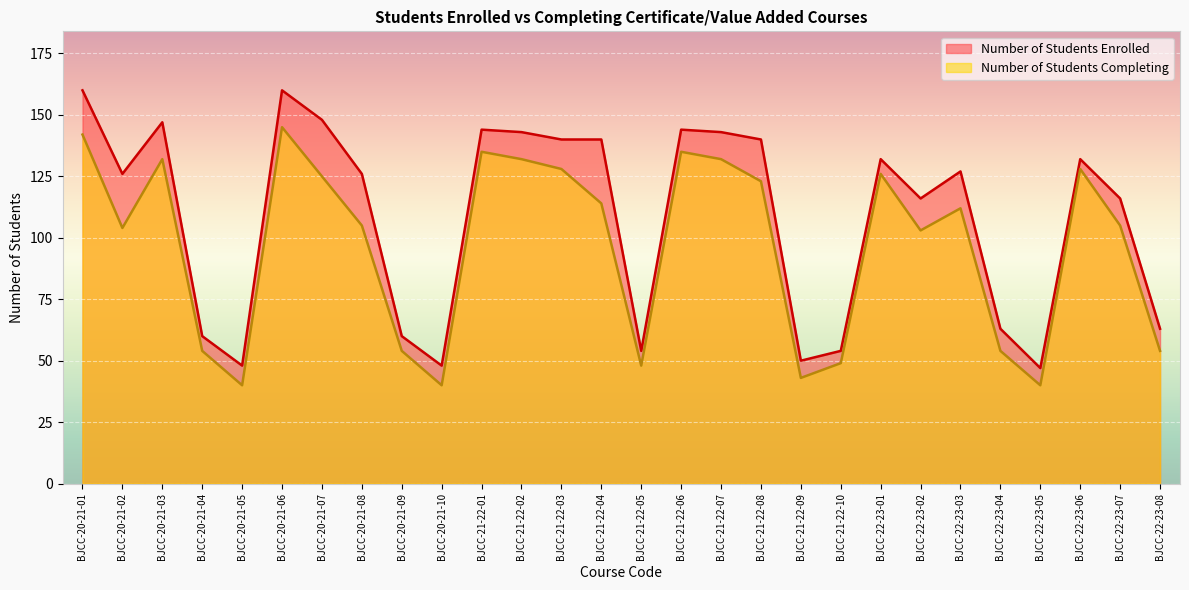

Read the Number of Students Enrolled value at BJCC-21-22-01, to the nearest 5.

145